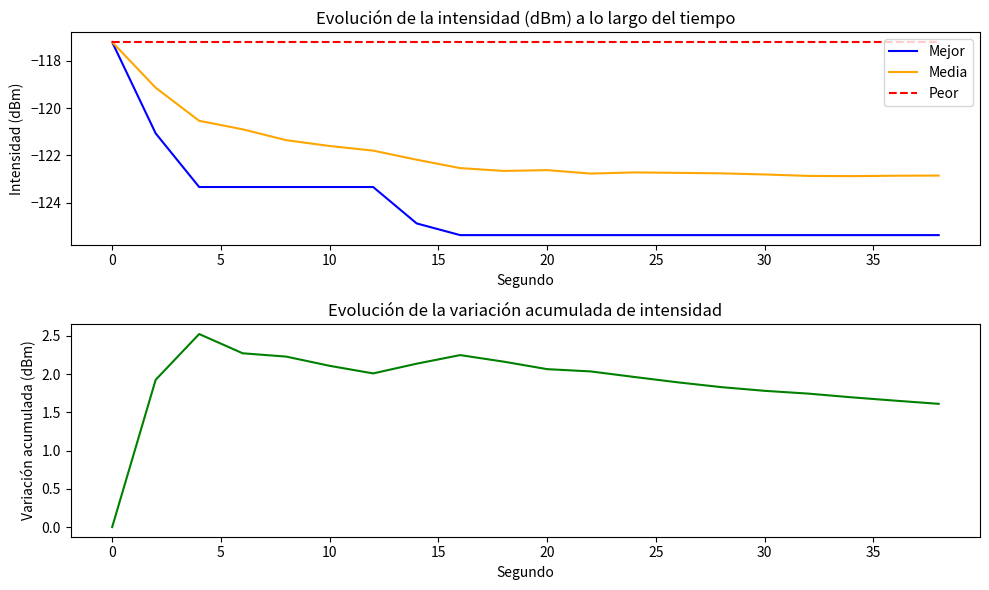

True or false: Mejor has a value of -165.0 at 30.

False